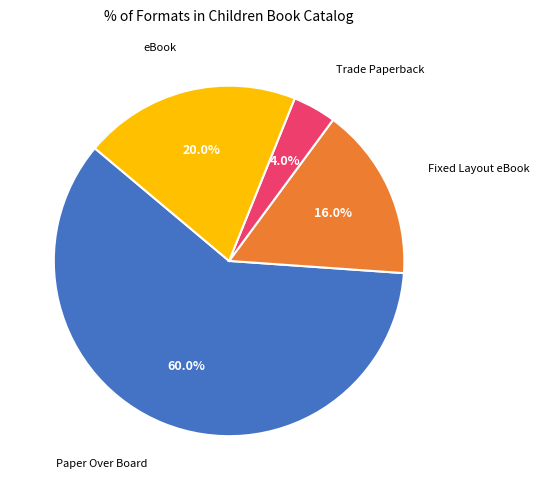

Does any single category account for the majority?

Yes